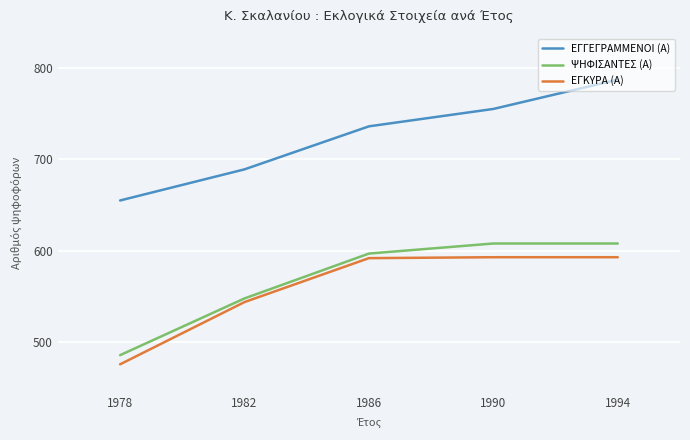

Count the number of categories in the chart.

5